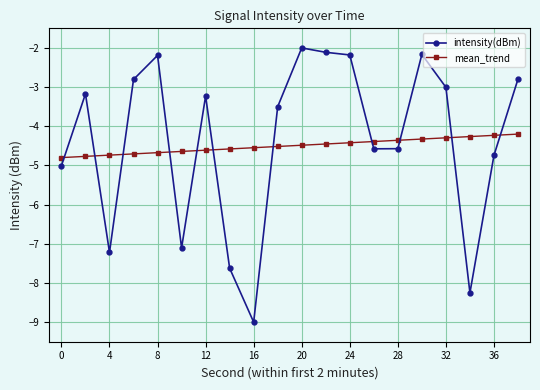

True or false: mean_trend and intensity(dBm) intersect in this chart.

True